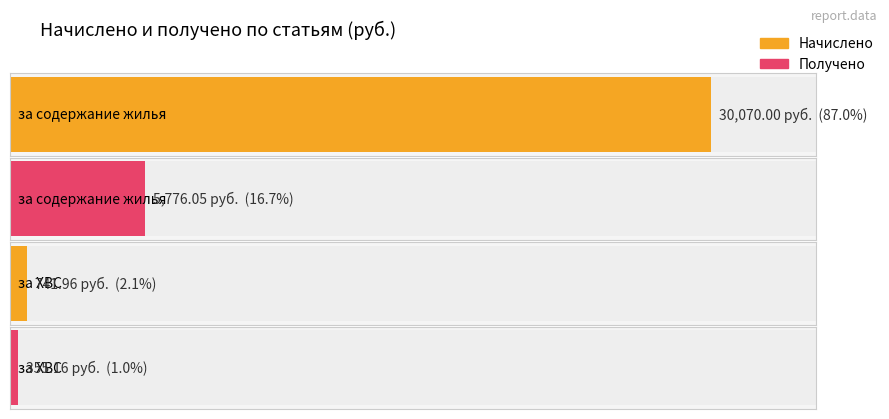

Which label corresponds to the largest value in the chart?

за содержание жилья